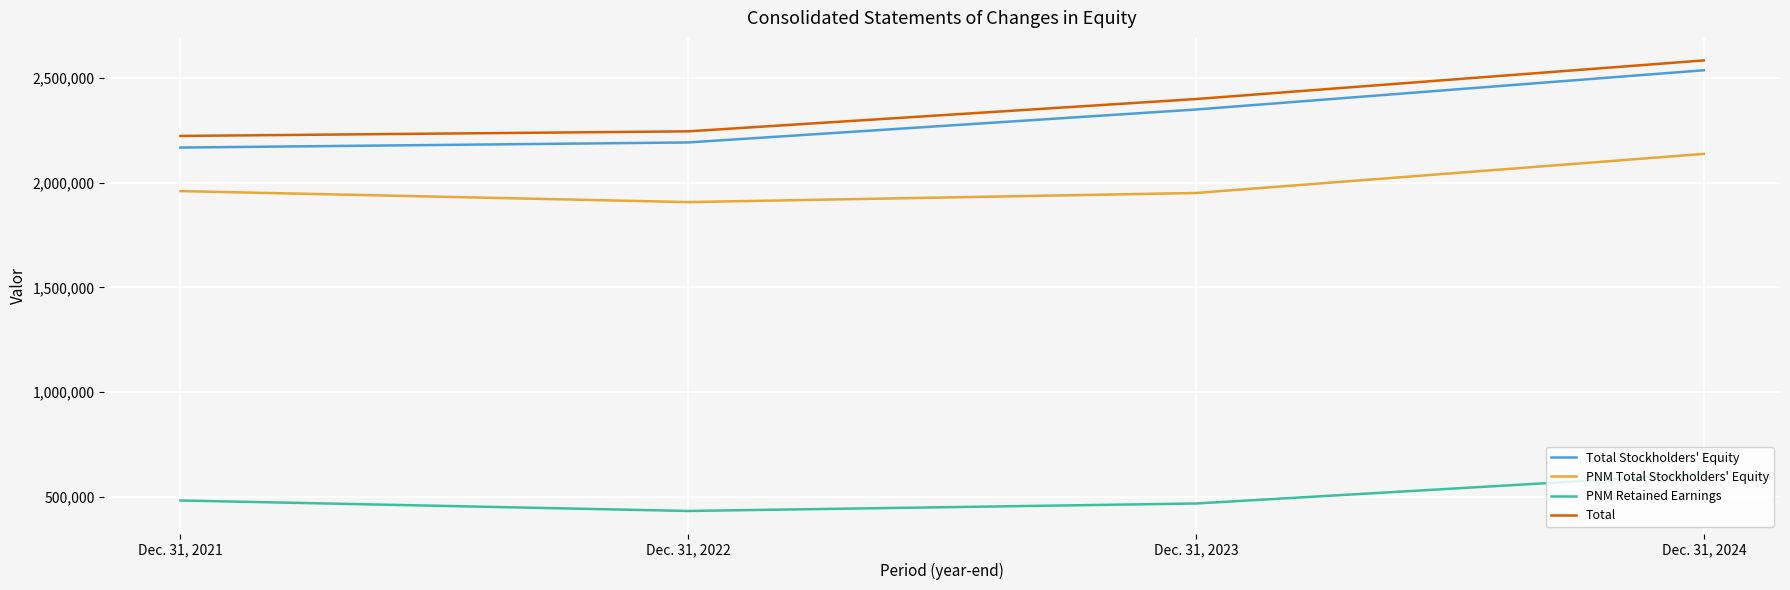

At which category is the sum across all series the highest?

Dec. 31, 2024